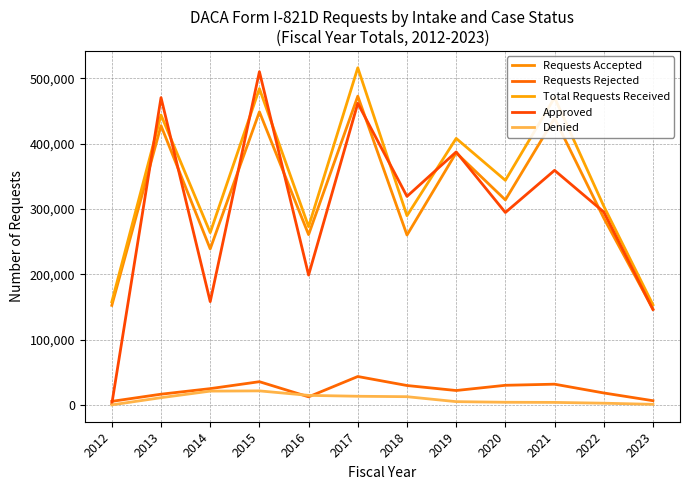

Does the chart display data point markers on the line(s)?

No